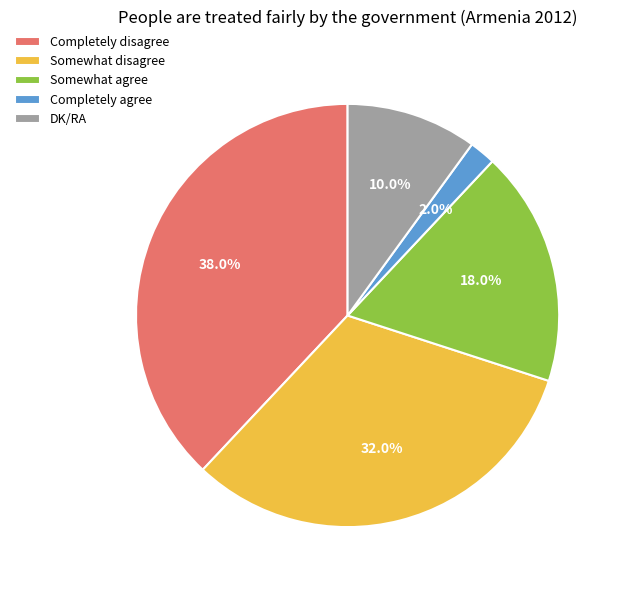

To the nearest percent, what is the average slice percentage?

20%